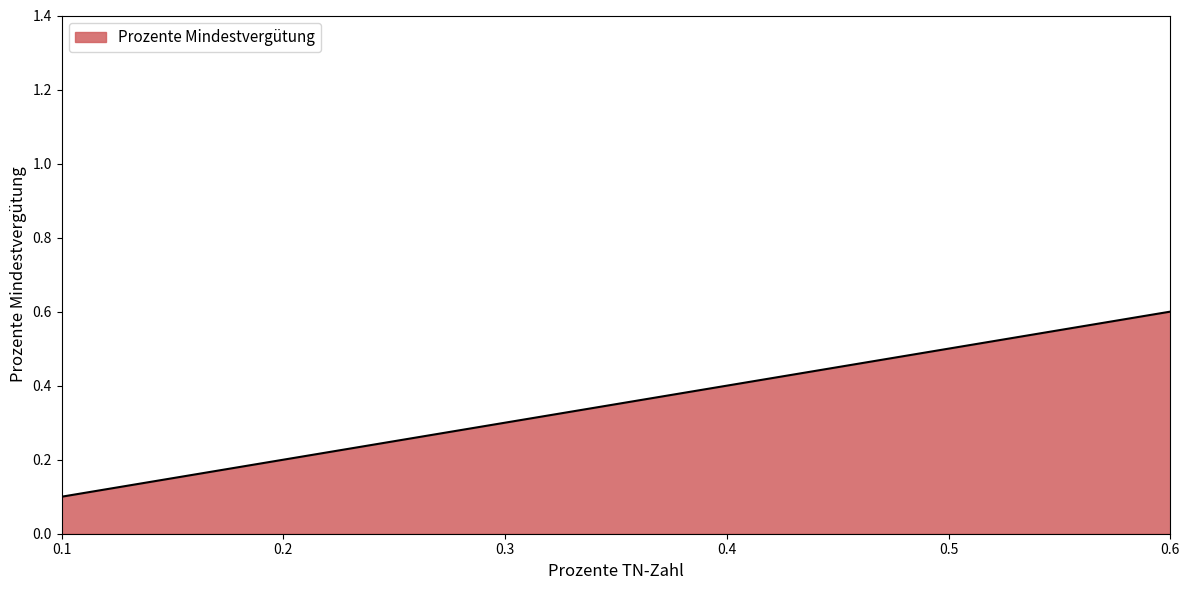

How many lines are shown in the chart?

1